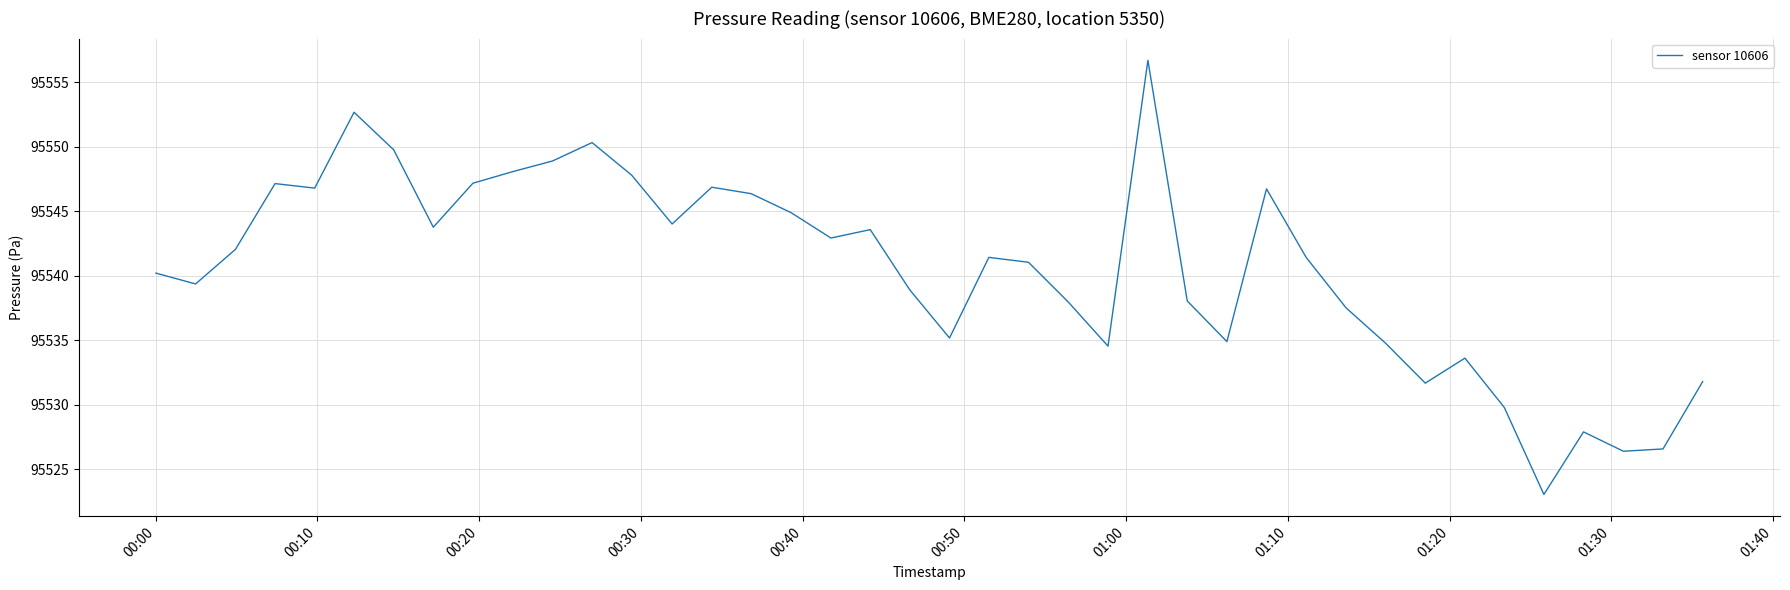

What is the minimum value shown in the chart?

95523.1